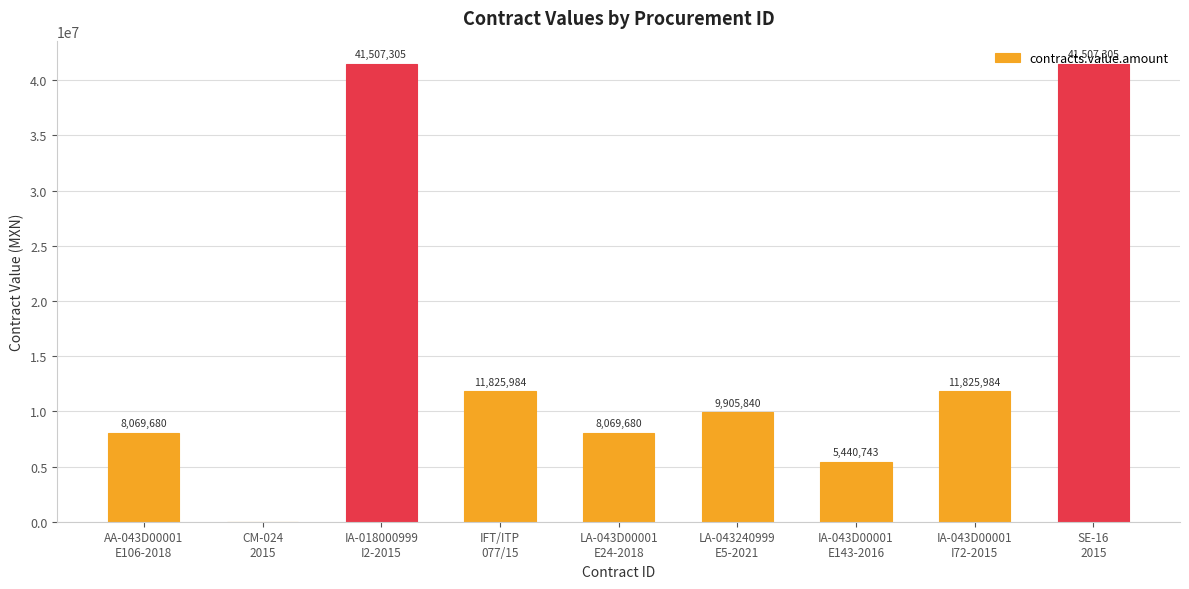

What is the difference between the values at CM-024
2015 and IA-043D00001
E143-2016?

5440743